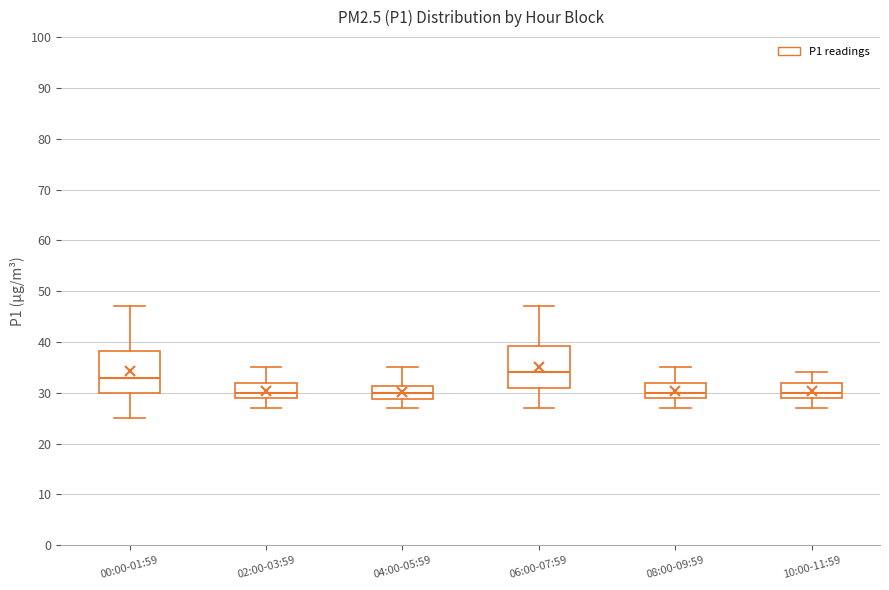

Where does the lower whisker of the box for 00:00-01:59 end on the y-axis? The values are not printed on the chart, so give them approximately, as read against the axis.

25